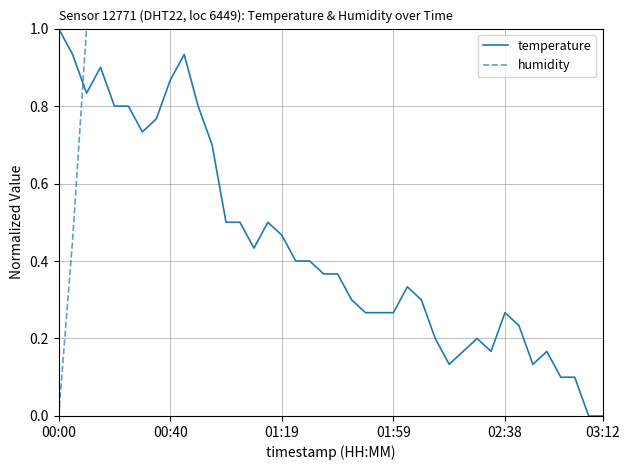

How many times do humidity and temperature cross each other?

1